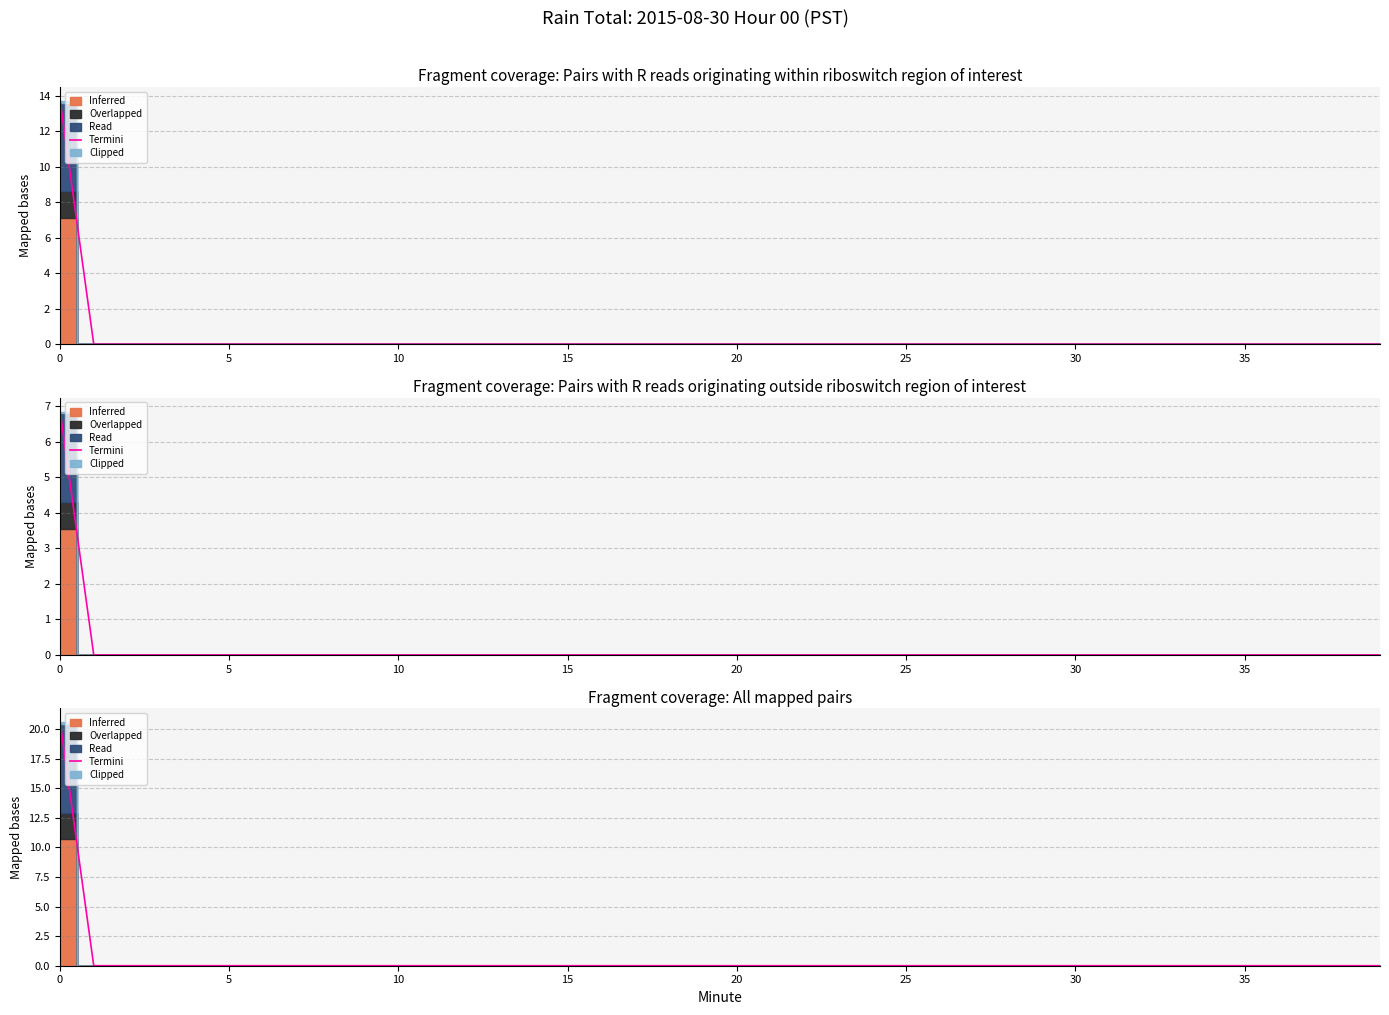

What is the difference between the maximum and minimum values?

20.7